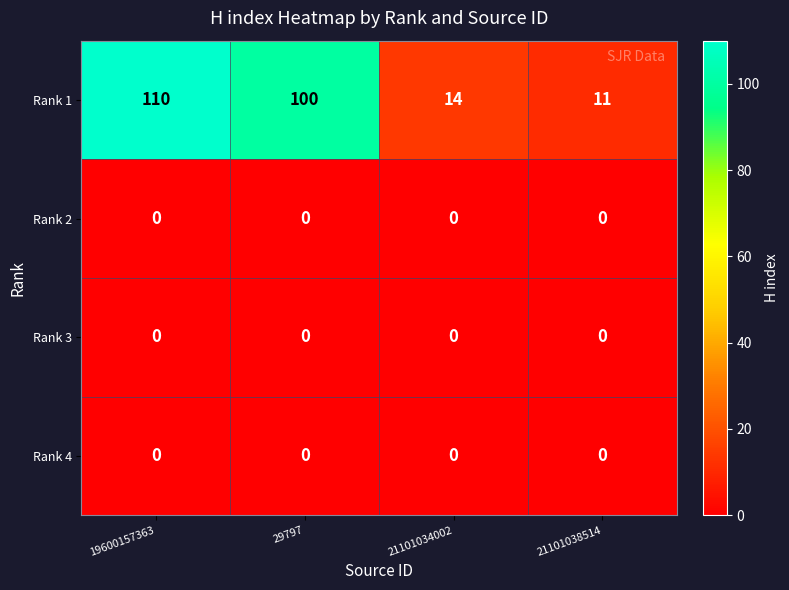

Which series has the largest total across all categories?

Rank 1